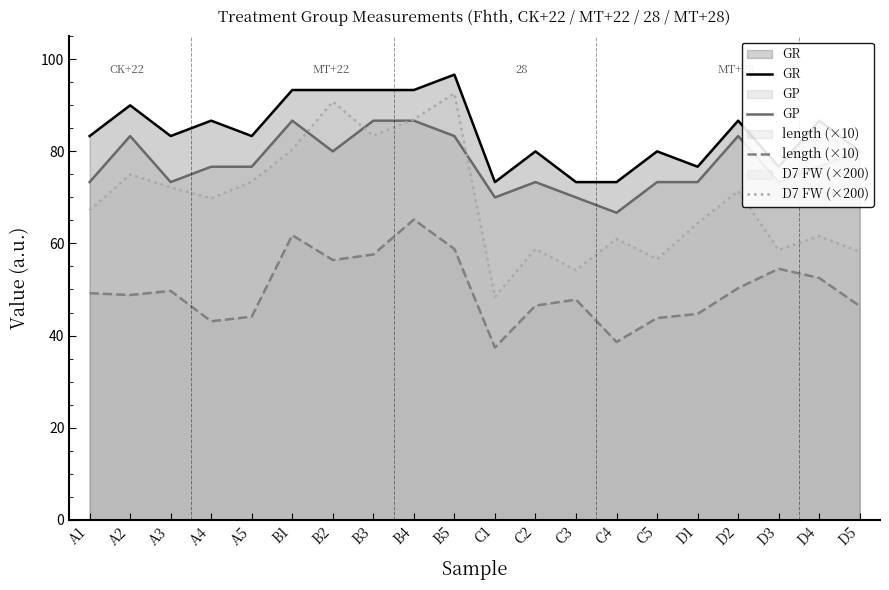

True or false: length (×10) and GR intersect in this chart.

False